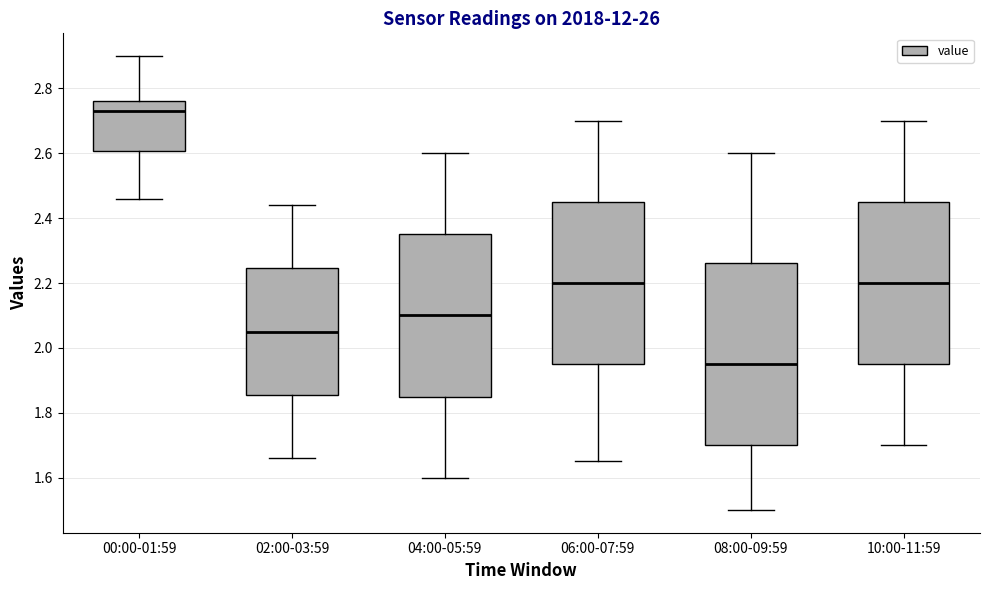

Which box's median line is the lowest?

08:00-09:59